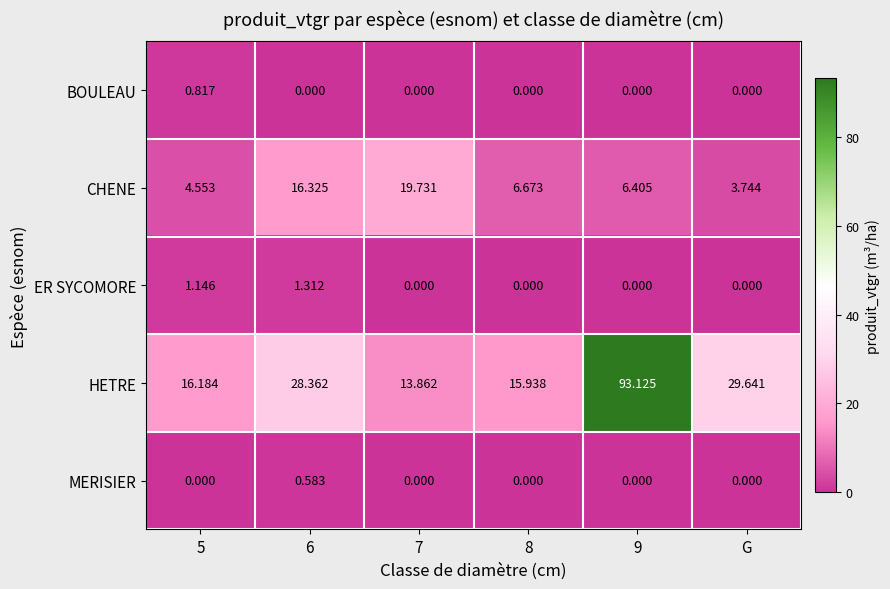

Which series changed the most between 7 and G?

CHENE